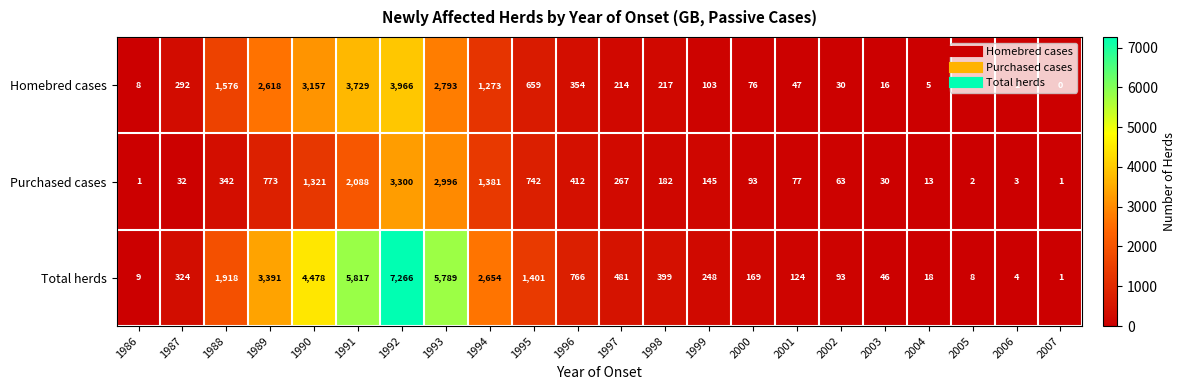

True or false: Total herds has a value of 2458 at 1990.

False